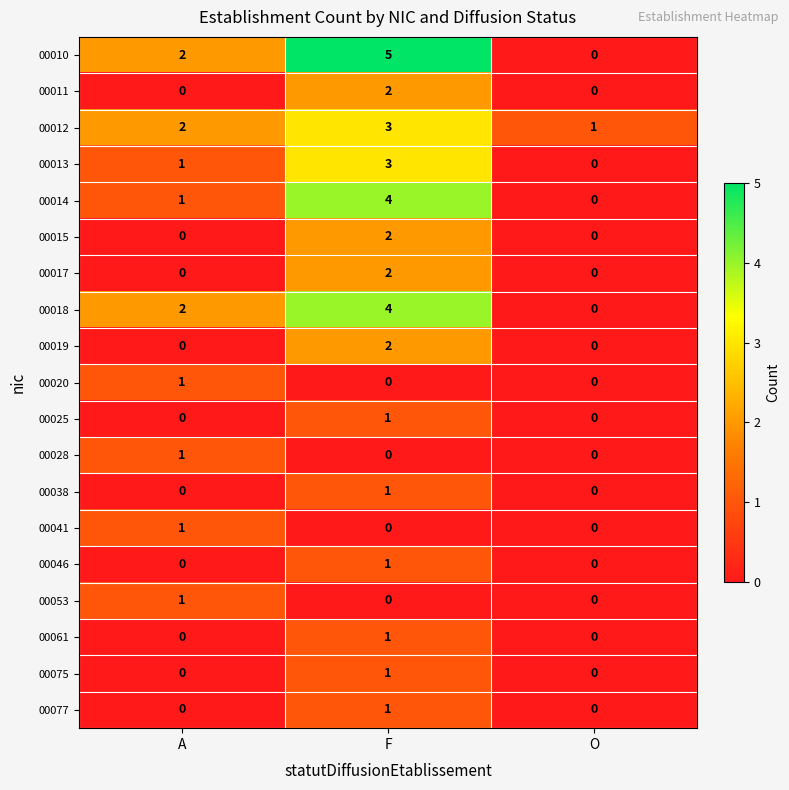

Which series changed the most between F and O?

00010